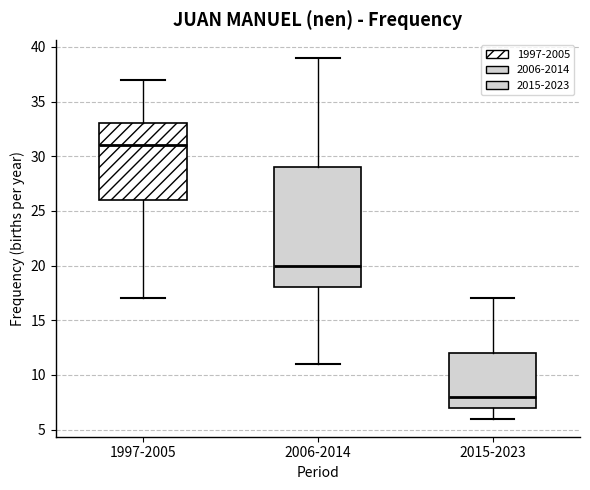

Reading left to right, transcribe this box plot: for each box, give where its median line is, the range the box spans, and where its two whiskers end, as read against the y-axis. The values are not printed on the chart, so give them approximately, as read against the axis.

1997-2005: median 31, box 26 to 33, whiskers 17 to 37
2006-2014: median 20, box 18 to 29, whiskers 11 to 39
2015-2023: median 8, box 7 to 12, whiskers 6 to 17